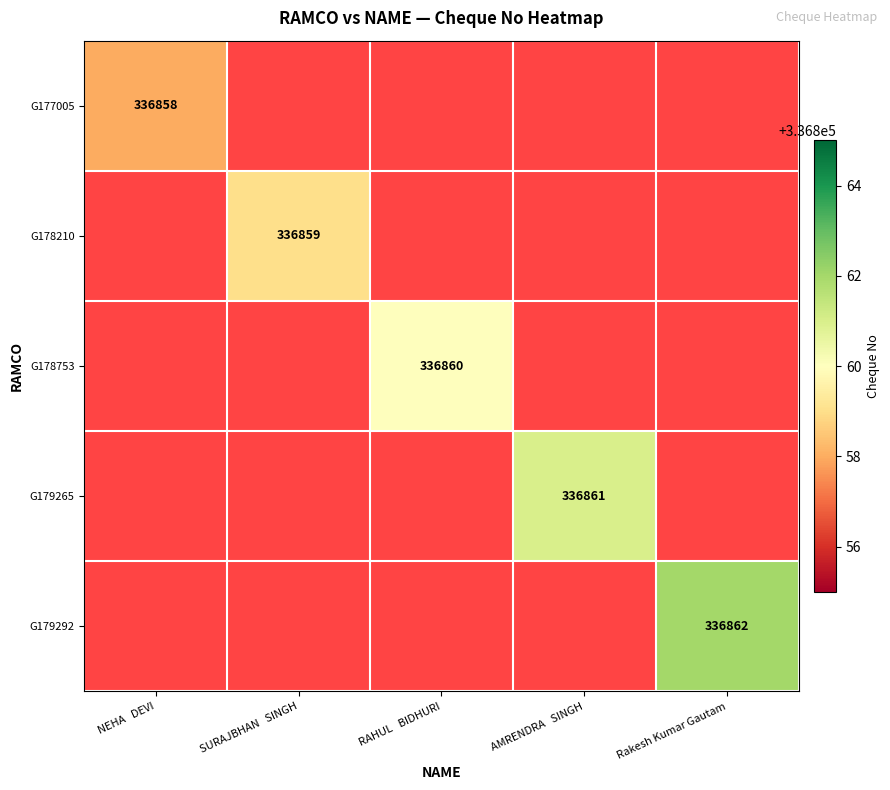

How many series are shown in this chart?

5